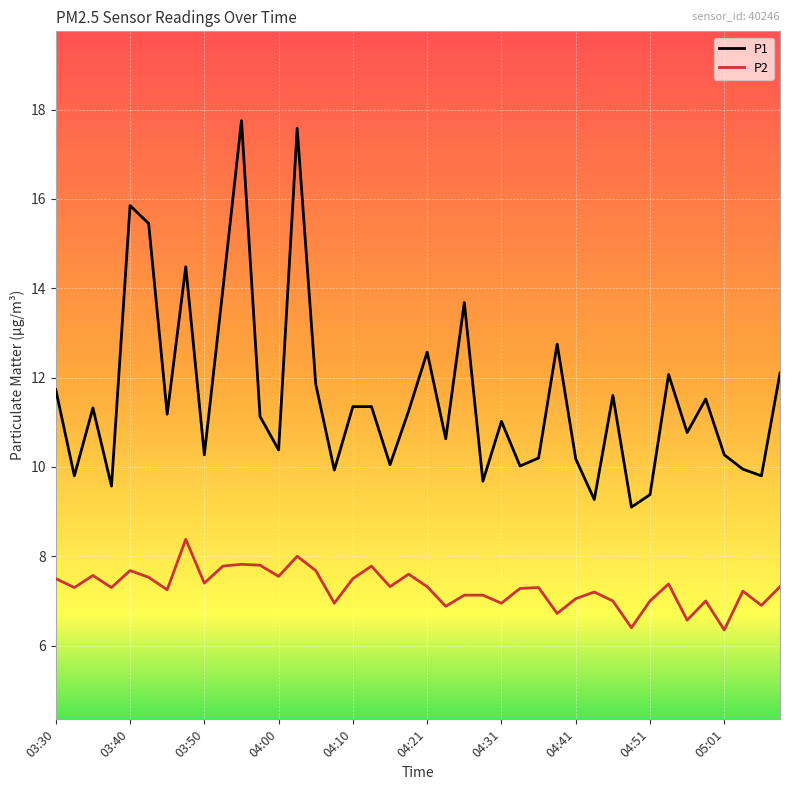

List the series in order of their overall mean, lowest first.

P2, P1